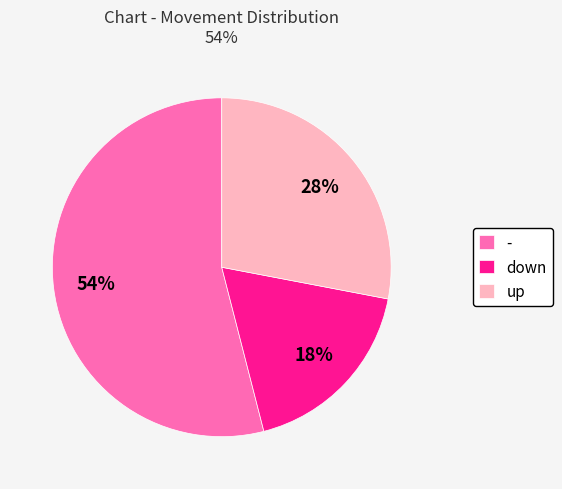

Which category has the smallest portion of the pie?

down